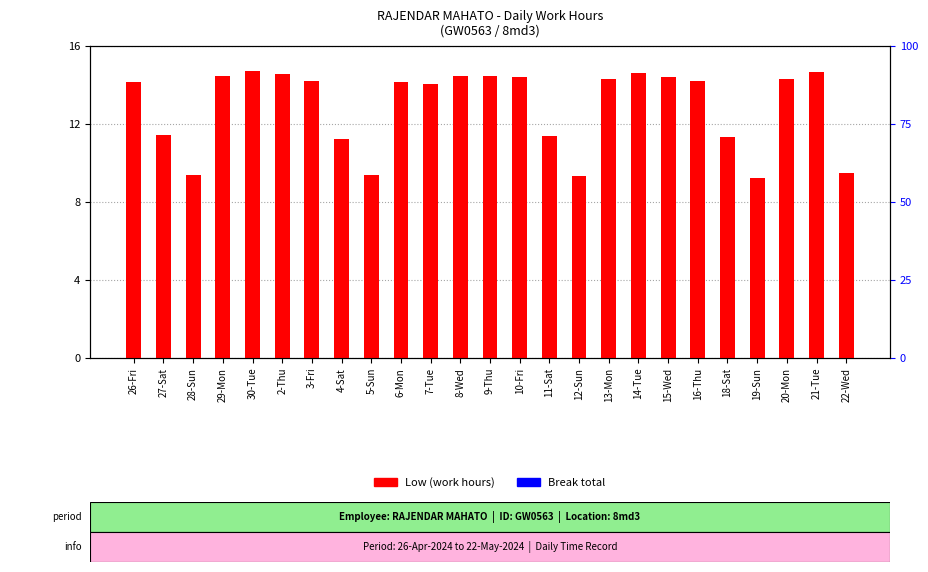

Rank the series by their average value, from lowest to highest.

Break total, Low (work hours)